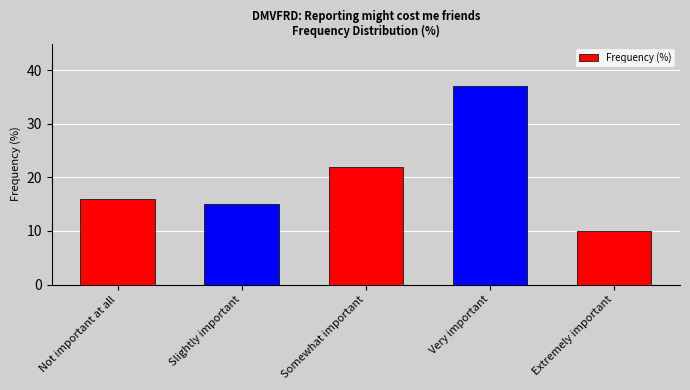

What is the difference between the second highest and minimum values?

12